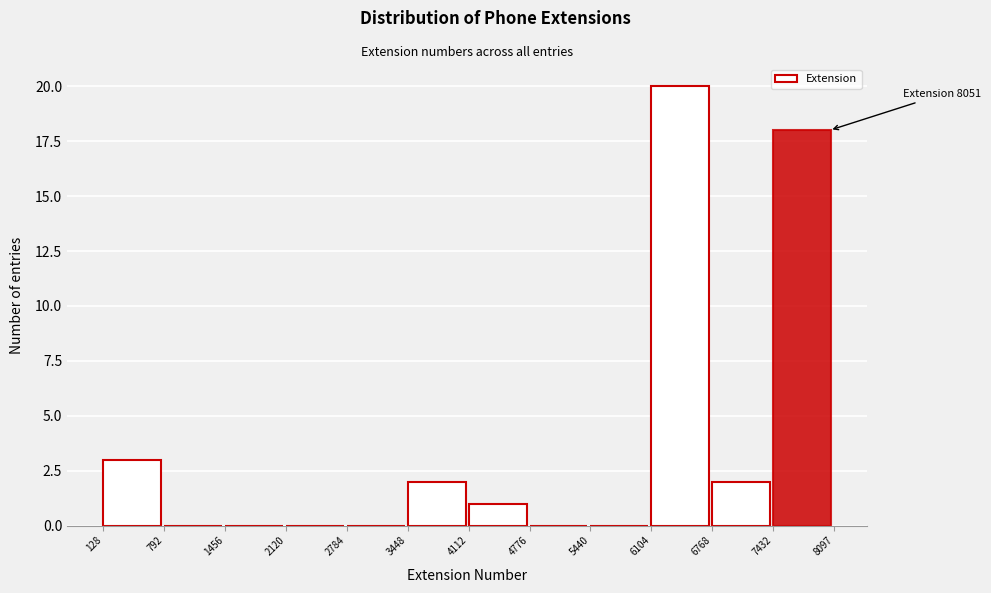

Which range on the x-axis has the tallest bar?

6104 to 6768